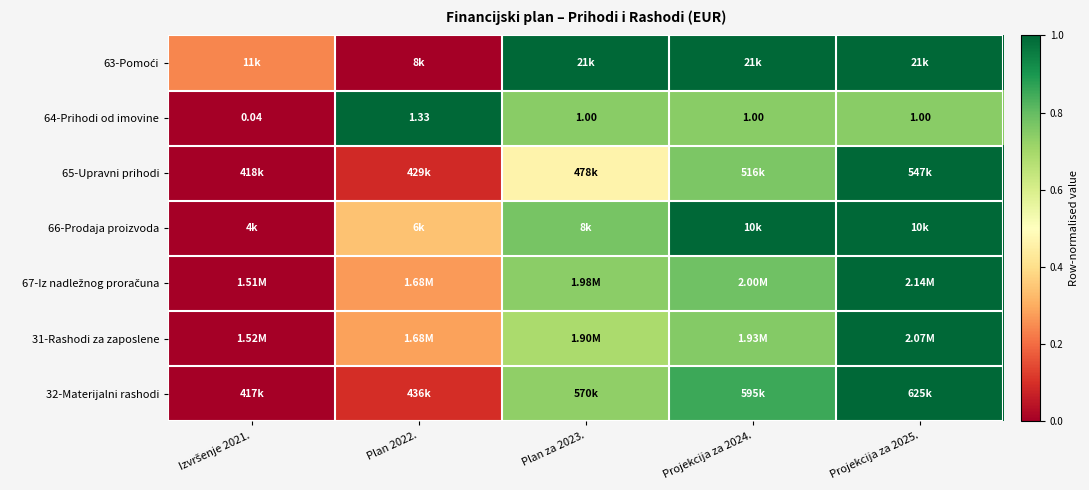

What is the total value across all series at Projekcija za 2025.?

6.7